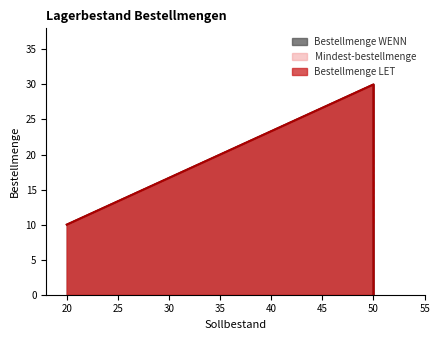

List the series in order of their peak value, lowest first.

Bestellmenge WENN, Bestellmenge LET, Mindest-bestellmenge